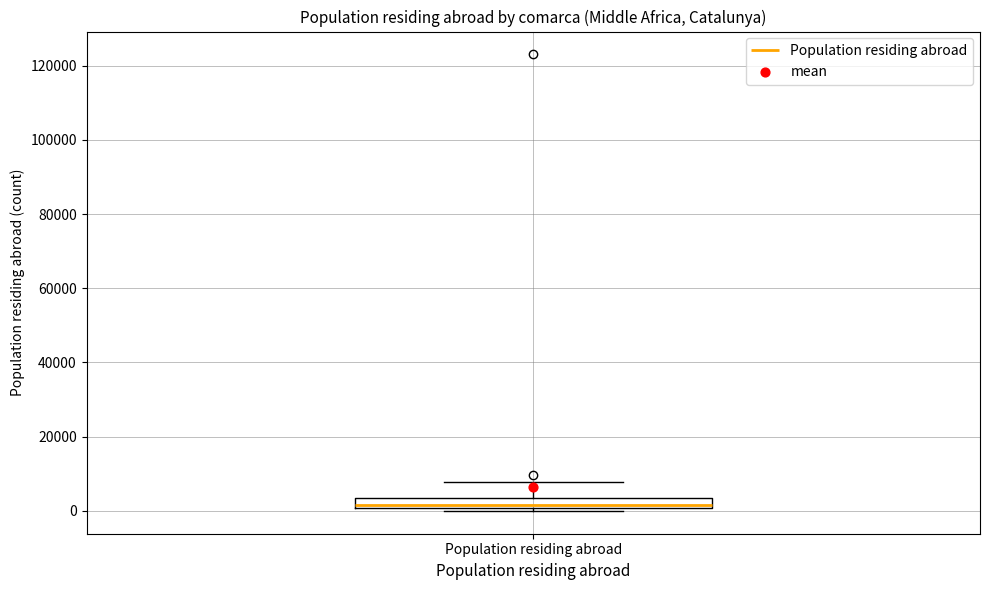

Where does the median line of the box for Population residing abroad sit on the y-axis? The values are not printed on the chart, so give them approximately, as read against the axis.

2000